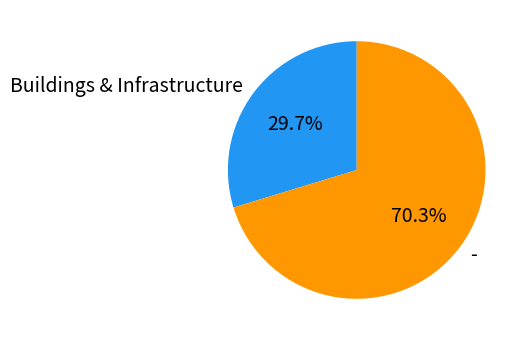

What is the smallest slice in the pie chart?

Buildings & Infrastructure